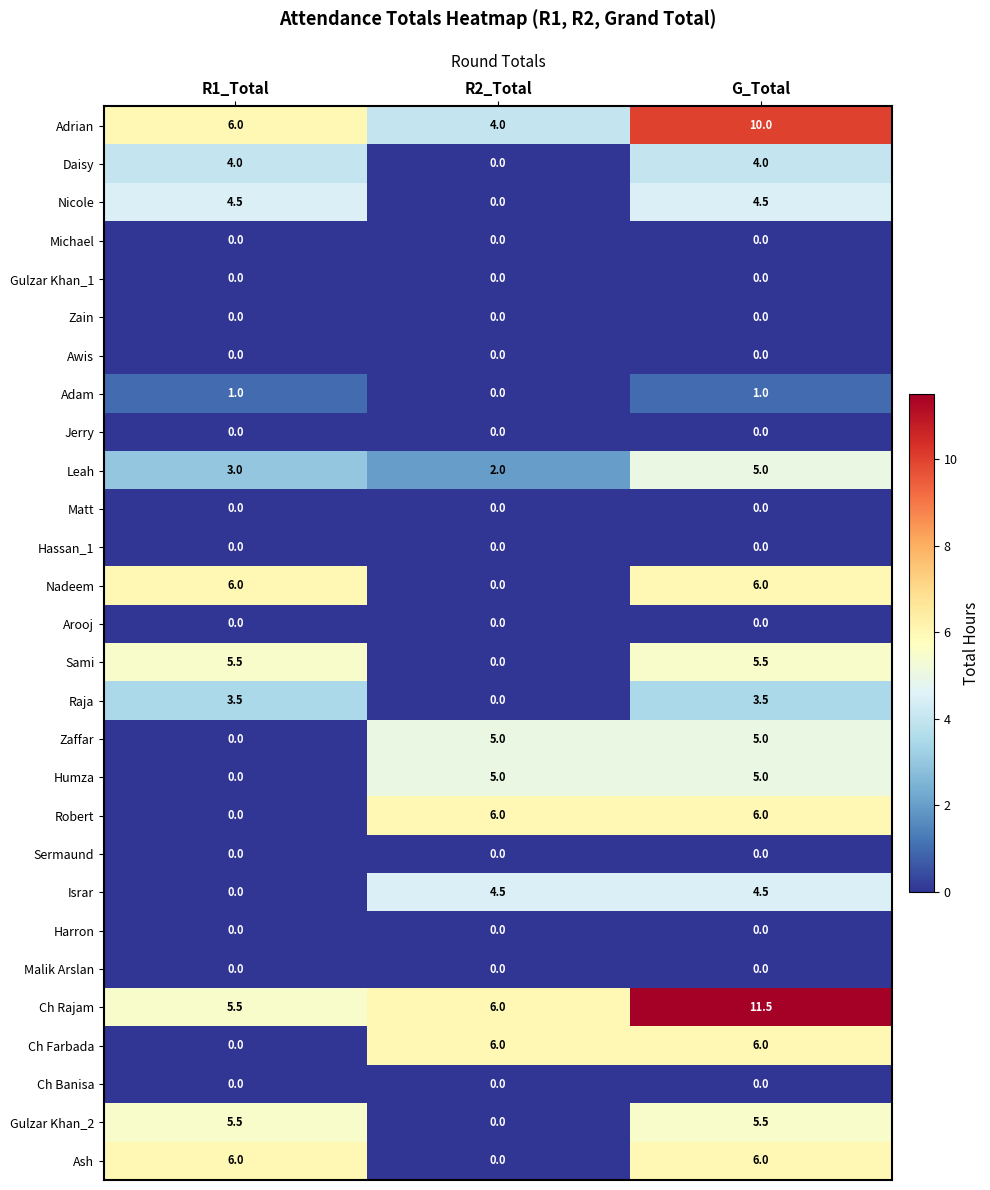

Where is Ch Rajam nearest to the value 8?

R2_Total